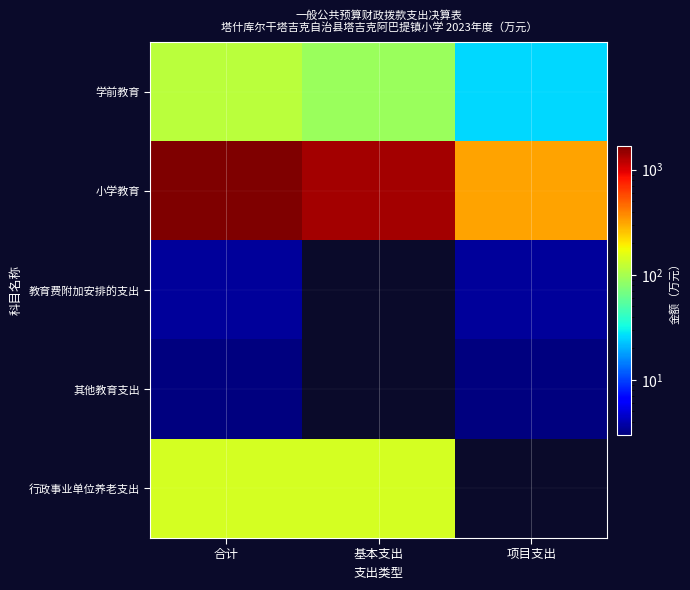

At which category does the chart reach its minimum across all series?

基本支出